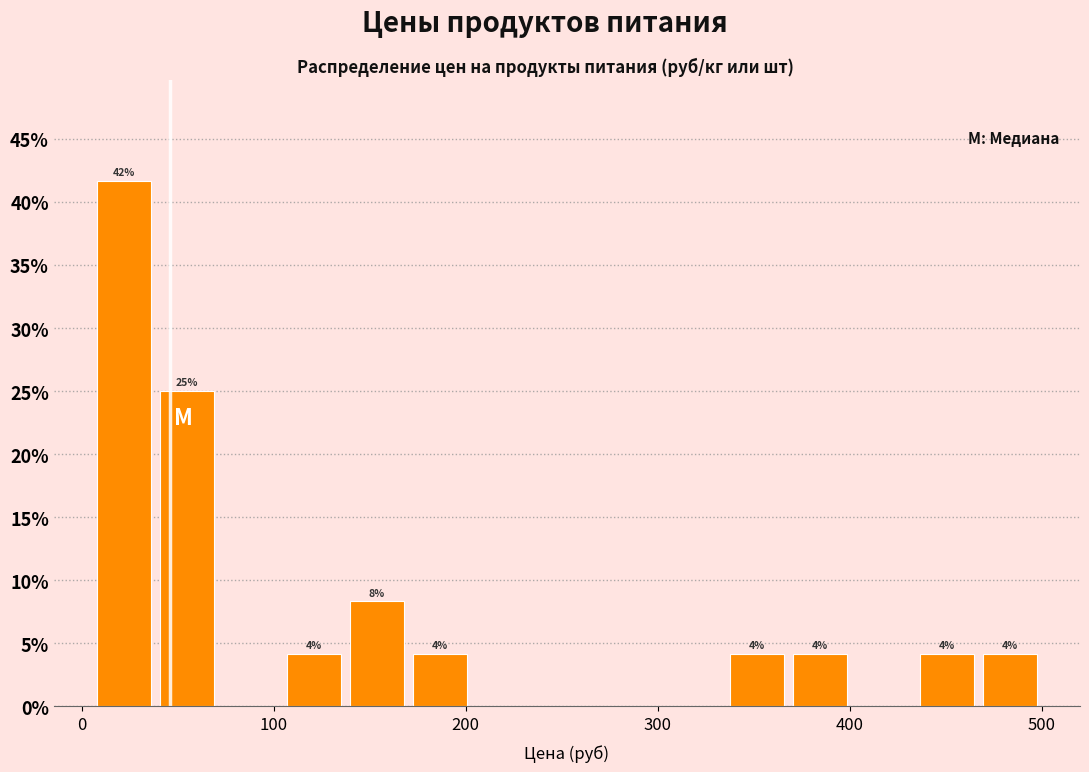

Around what value on the x-axis is the tallest bar? Give the approximate position of its centre, as read against the axis.

20